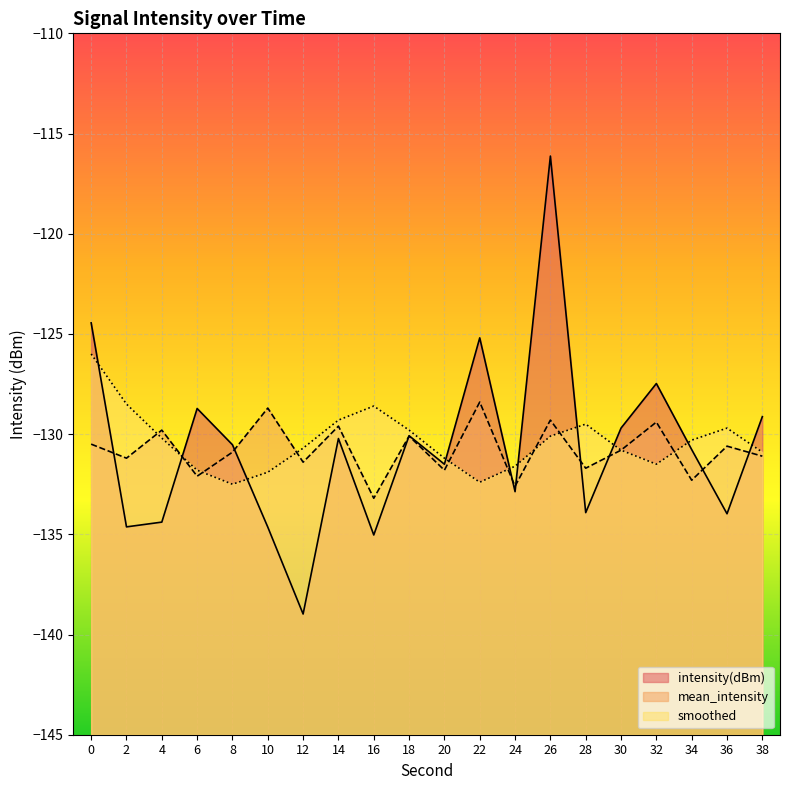

How many data points does each series have?

20